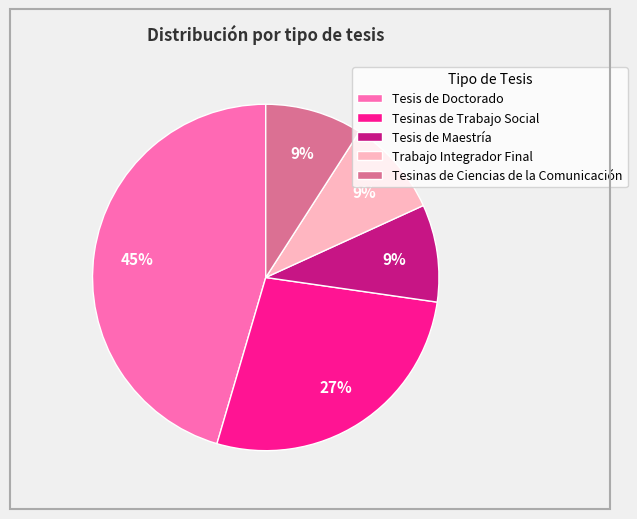

What is the largest slice in the pie chart?

Tesis de Doctorado